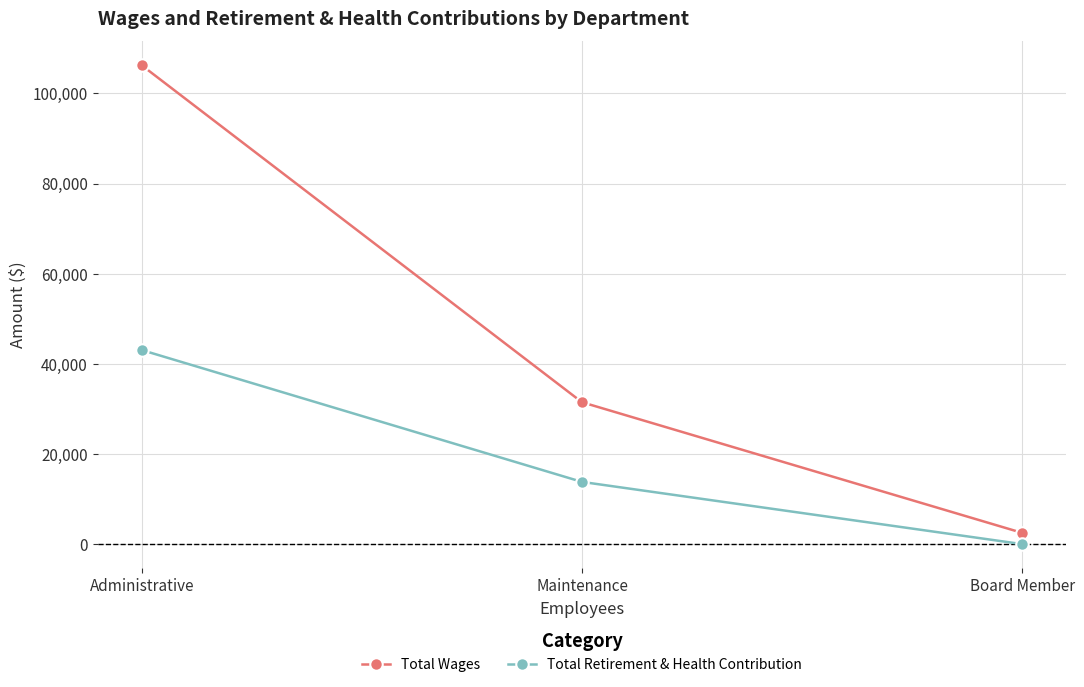

Is the value of Total Retirement & Health Contribution at Board Member greater than the value of Total Wages at Board Member?

No